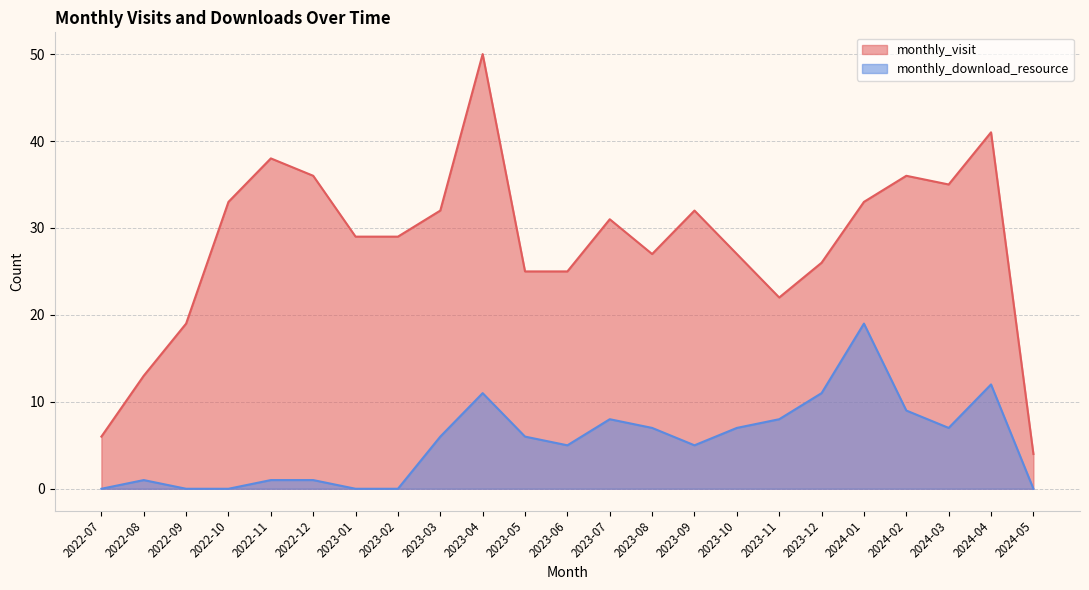

At which category is the sum across all series the highest?

2023-04